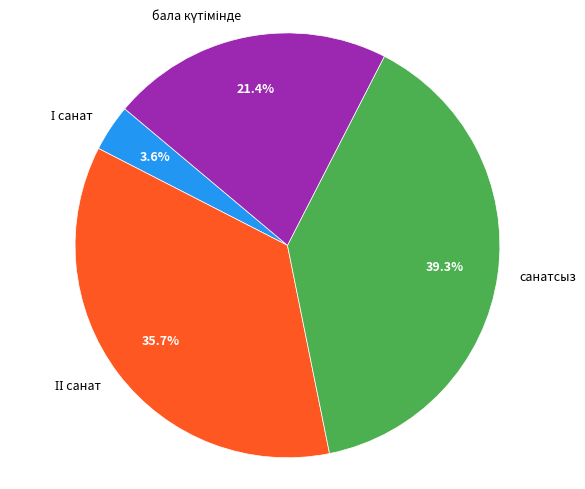

How many slices are in this pie chart?

4